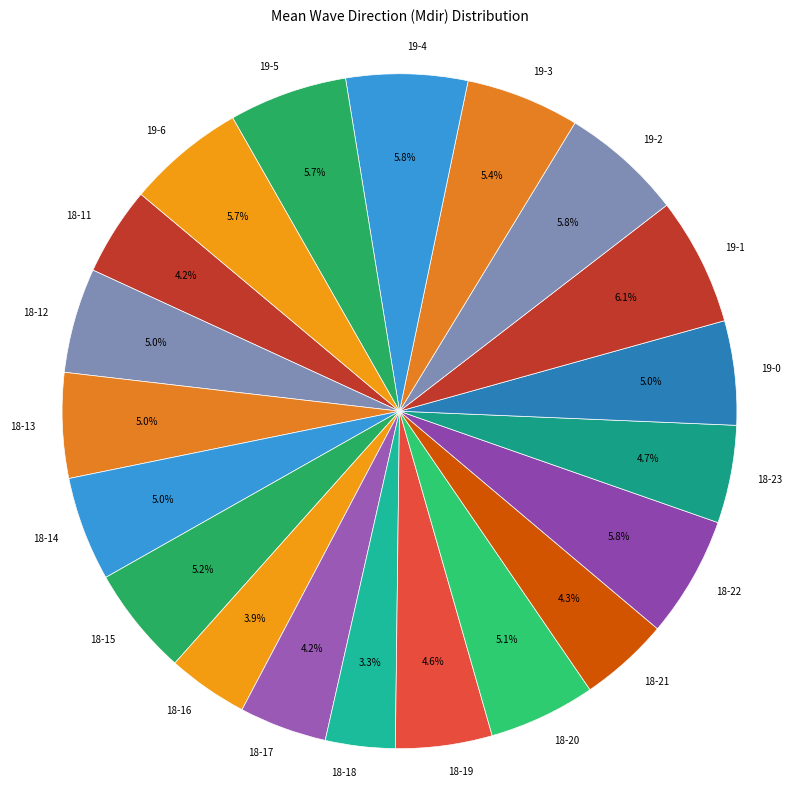

Approximately how many times larger is the value at 18-18 compared to 19-6?

0.6